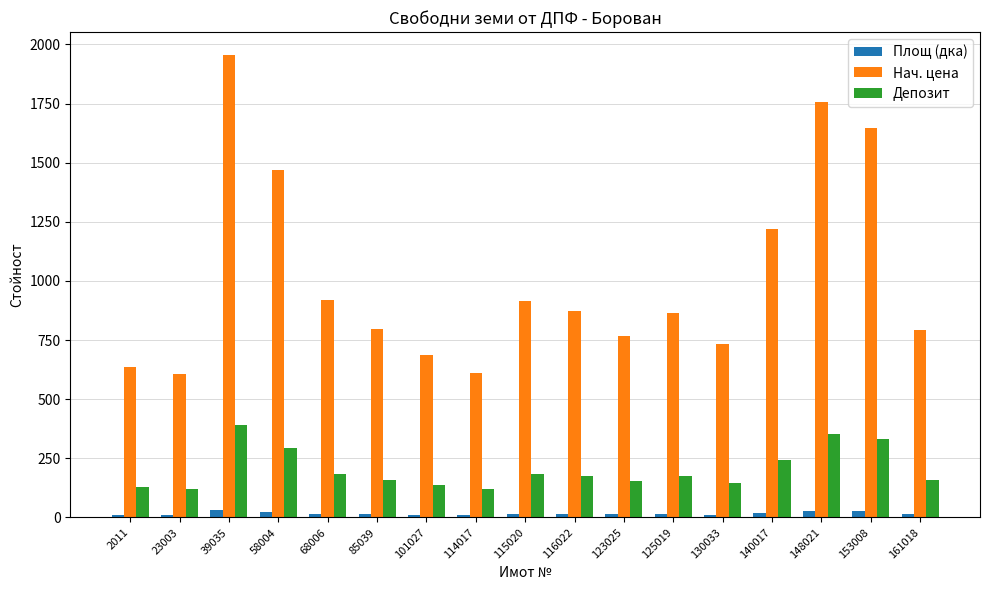

The Депозит series shows 358.5 at 140017. True or false?

False